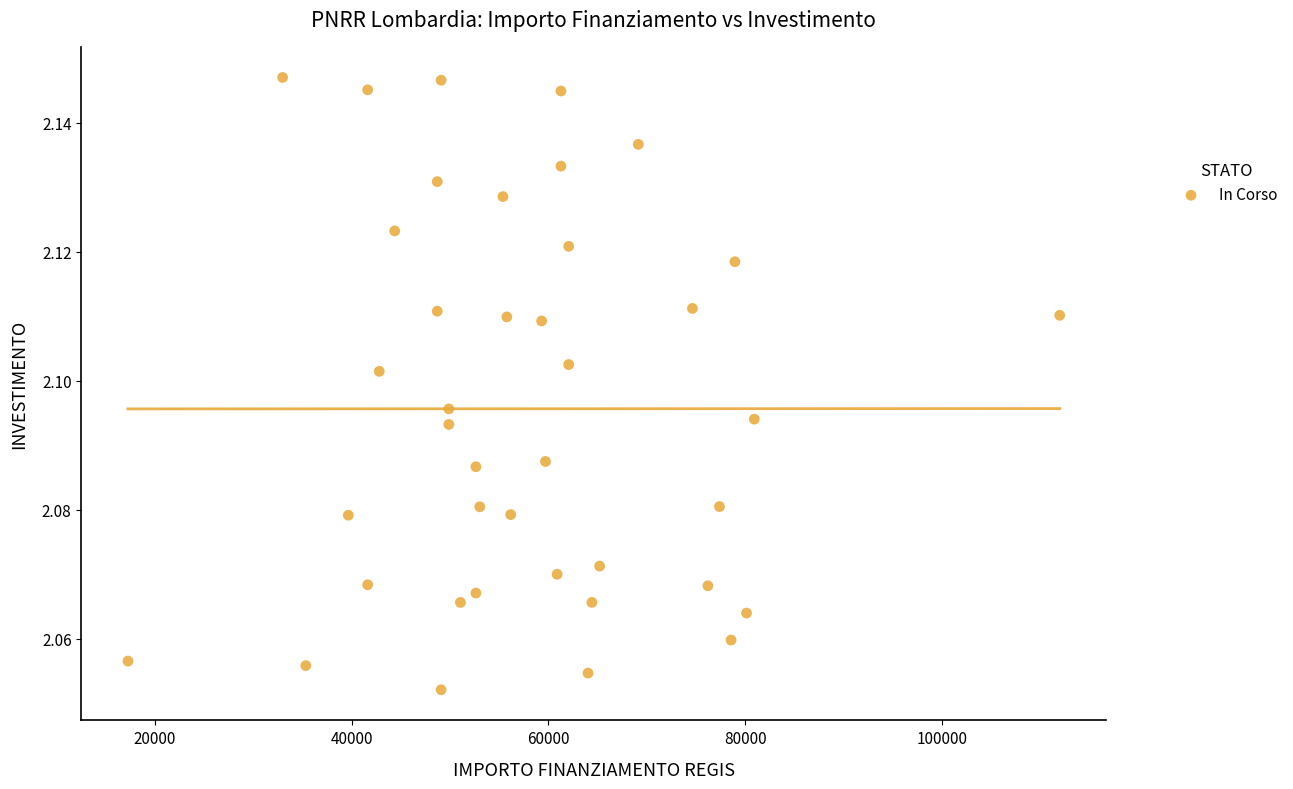

What is the range of X values (max minus min)?

94665.7